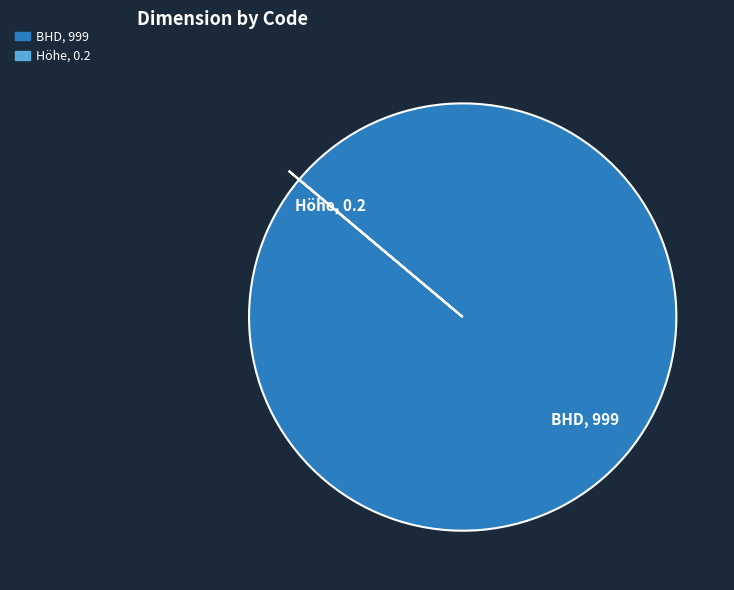

Does any single category account for the majority?

Yes